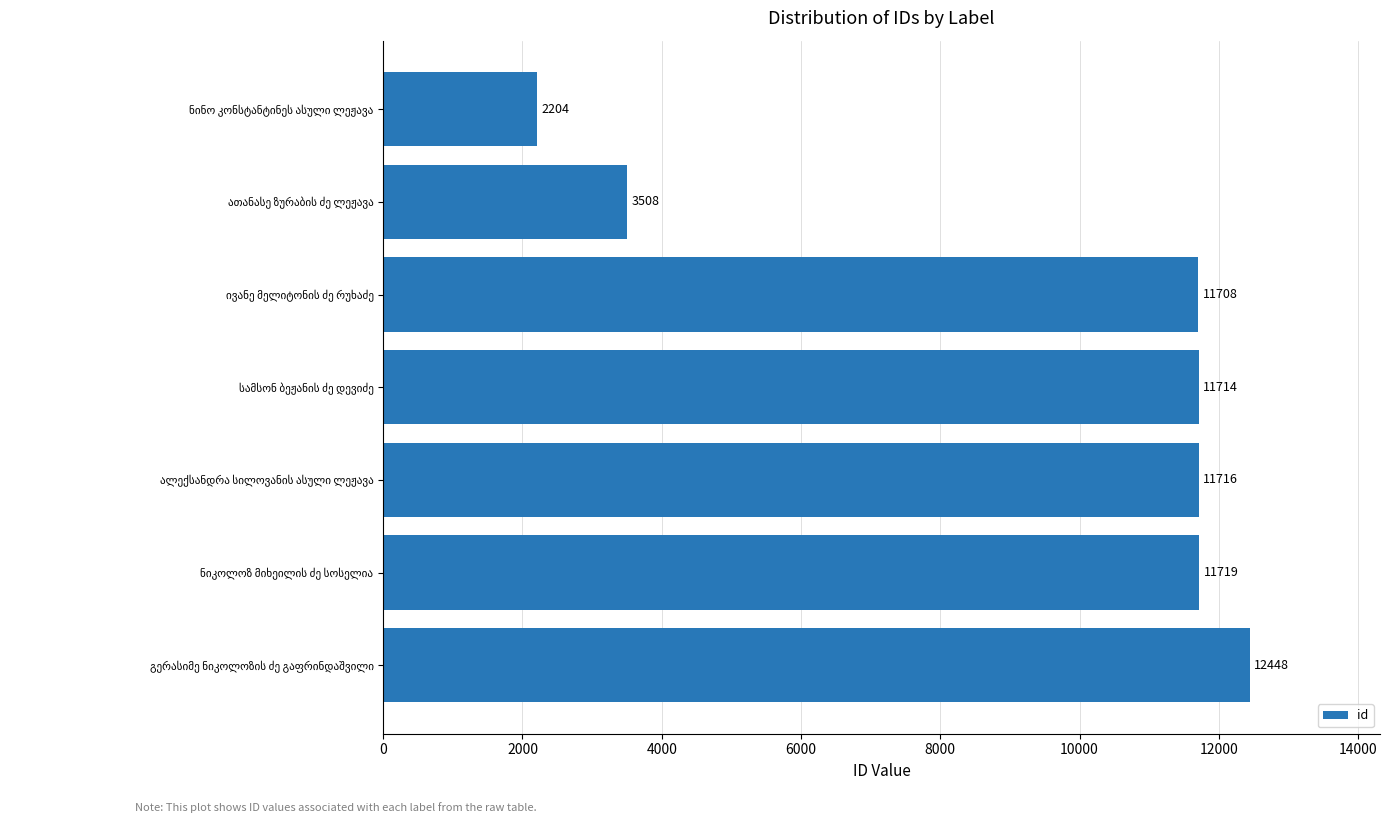

Count the number of data series in this chart.

1